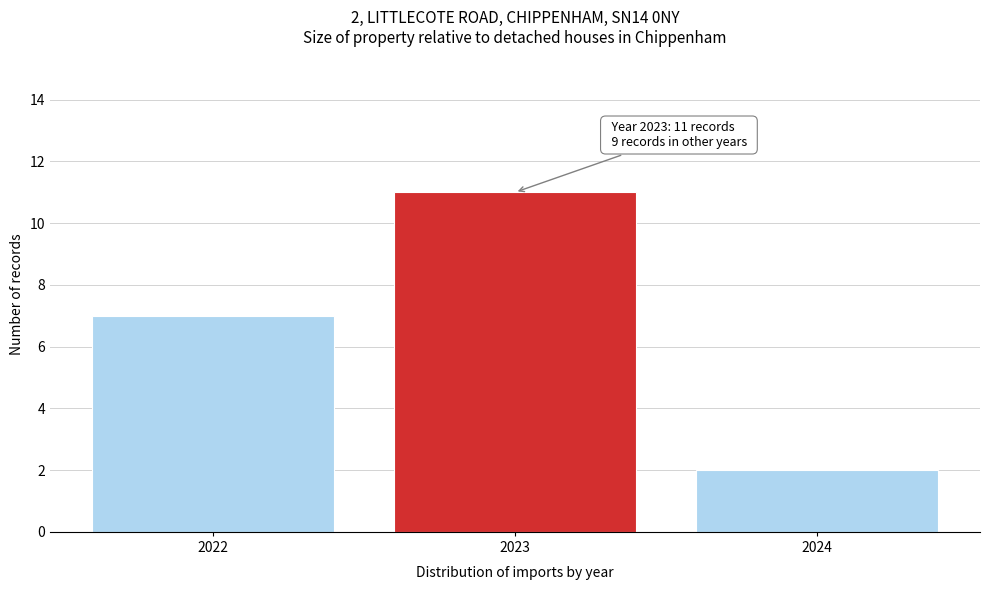

Reading left to right, list all the values displayed in this chart.

7	11	2